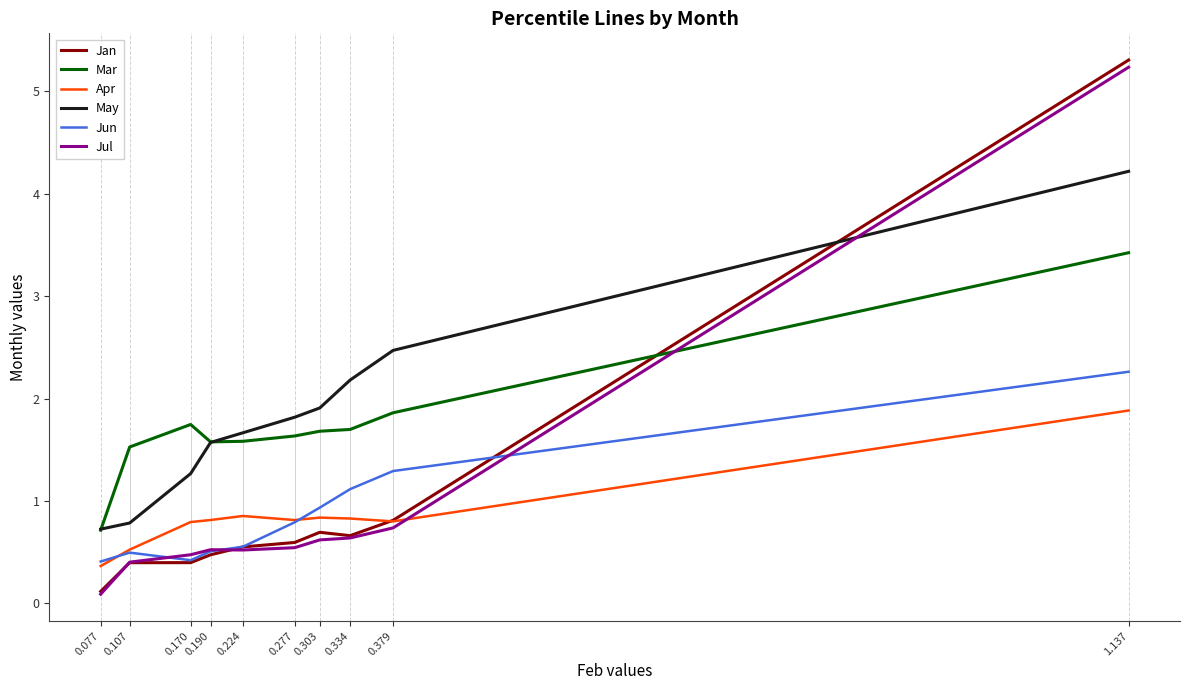

True or false: Jun and Mar intersect in this chart.

False